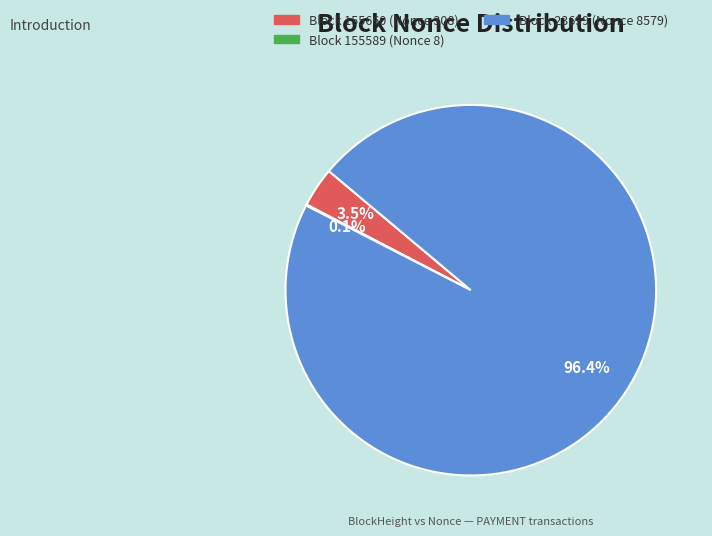

Does any single category account for the majority?

Yes